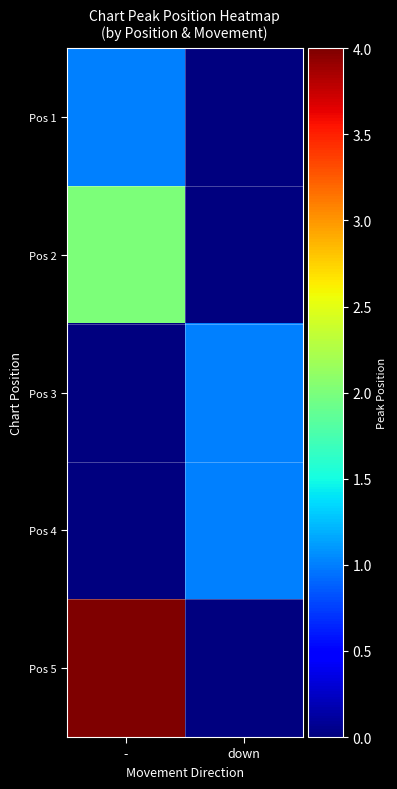

Which series changed the most between - and down?

Pos 5